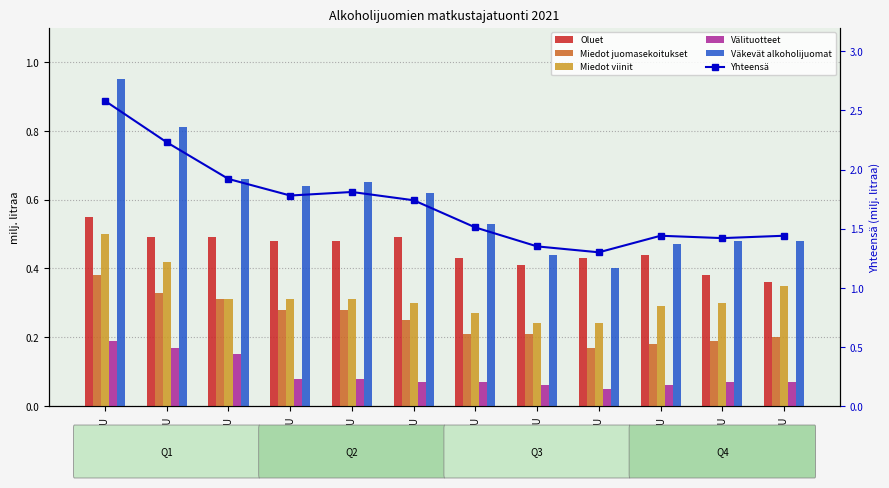

What value does the Välituotteet series have at HELMIKUU?

0.2